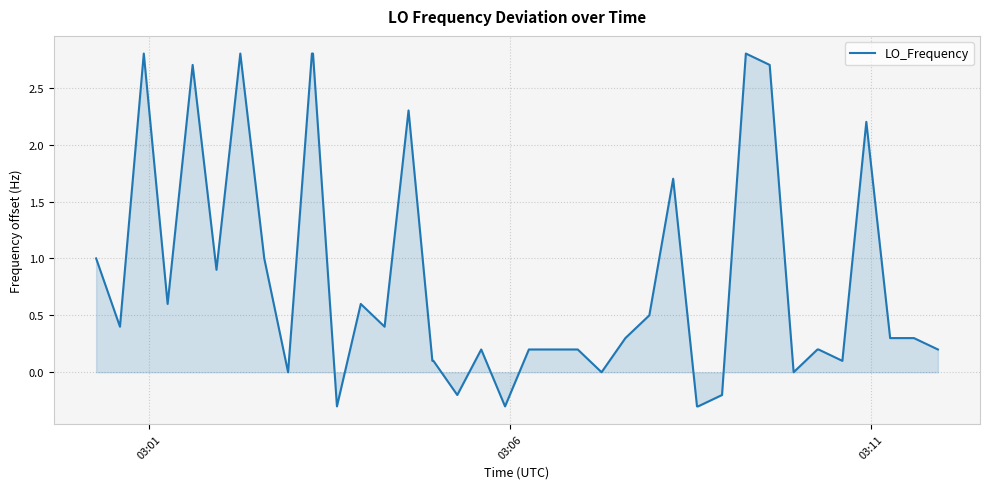

What is the difference between the maximum and minimum values?

3.1